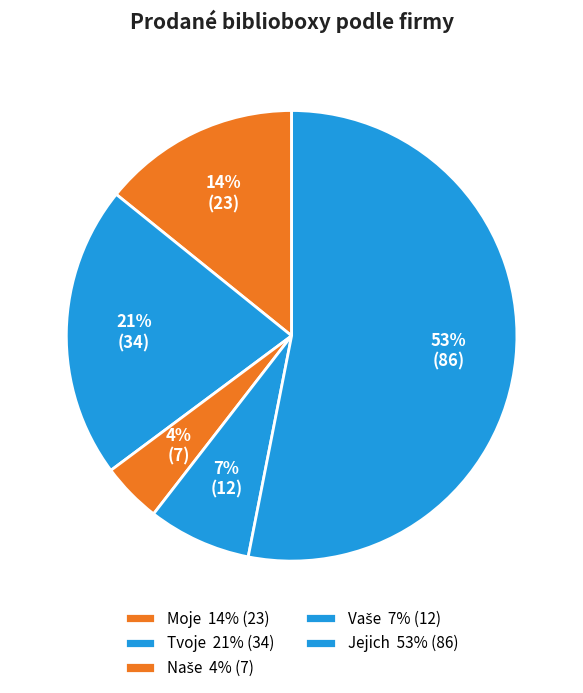

How many segments does this pie chart have?

5